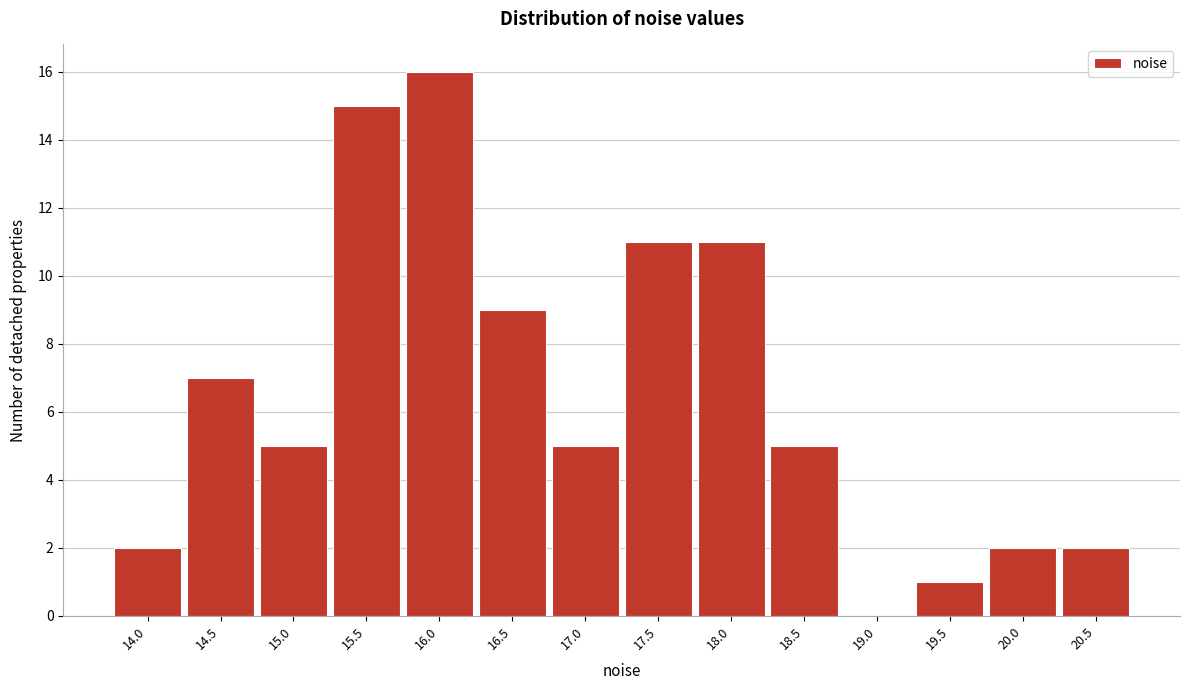

Reading left to right, list all the values displayed in this chart.

14.0=2	14.5=7	15.0=5	15.5=15	16.0=16	16.5=9	17.0=5	17.5=11	18.0=11	18.5=5	19.0=0	19.5=1	20.0=2	20.5=2